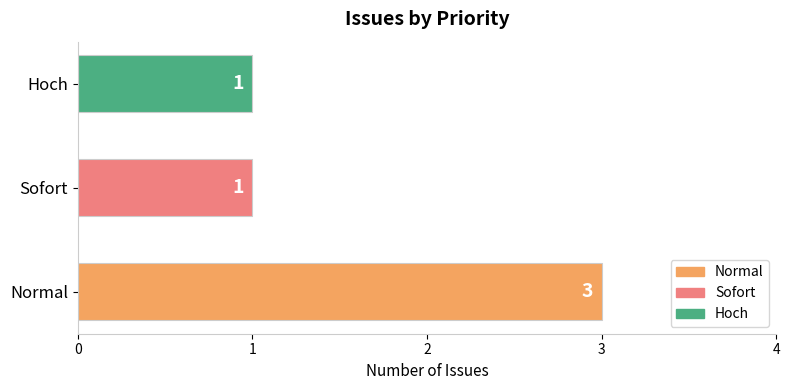

The value at Hoch is 0. True or false?

False